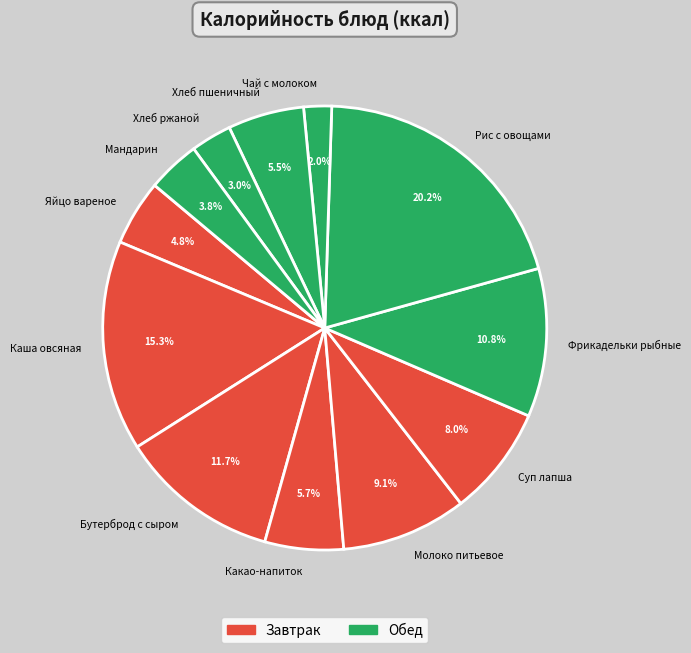

Is the sum of Молоко питьевое and Мандарин greater than half?

No